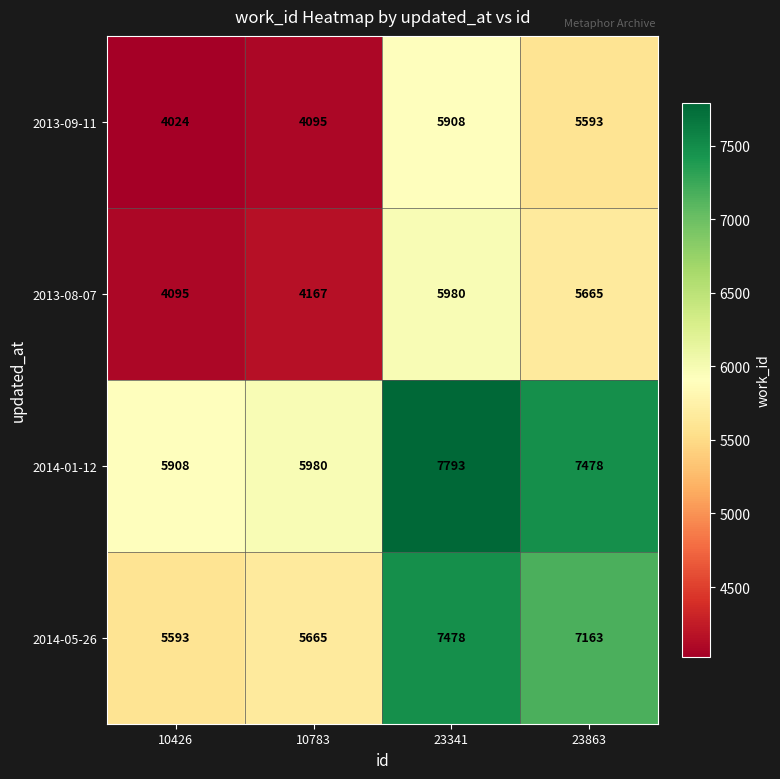

What is the spread (max minus min) of values at 10783?

1885